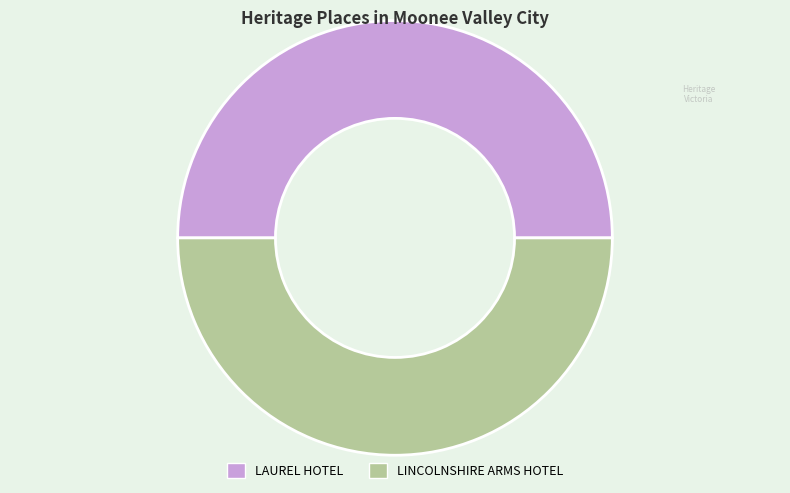

How many segments does this pie chart have?

2